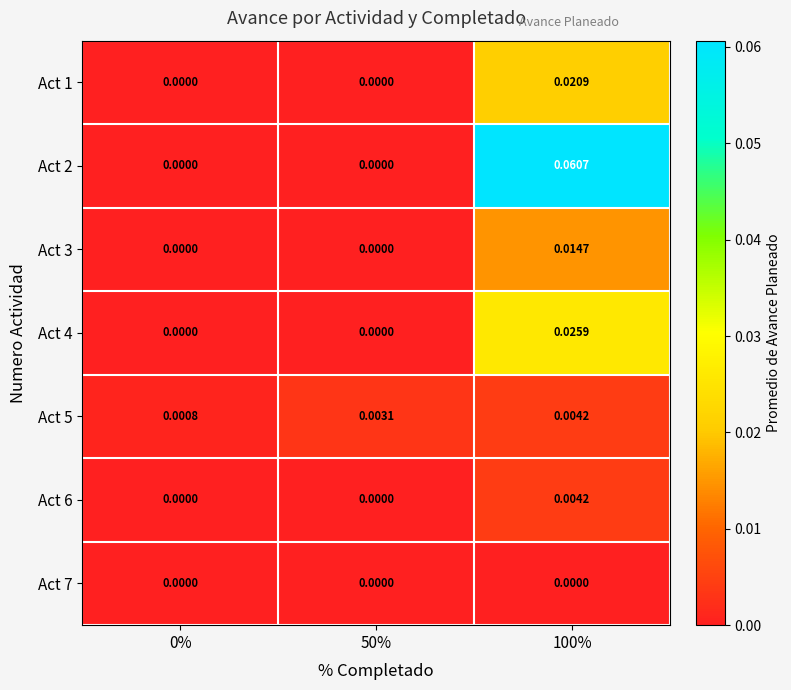

Is the value of Act 5 at 0% greater than the value of Act 2 at 100%?

No